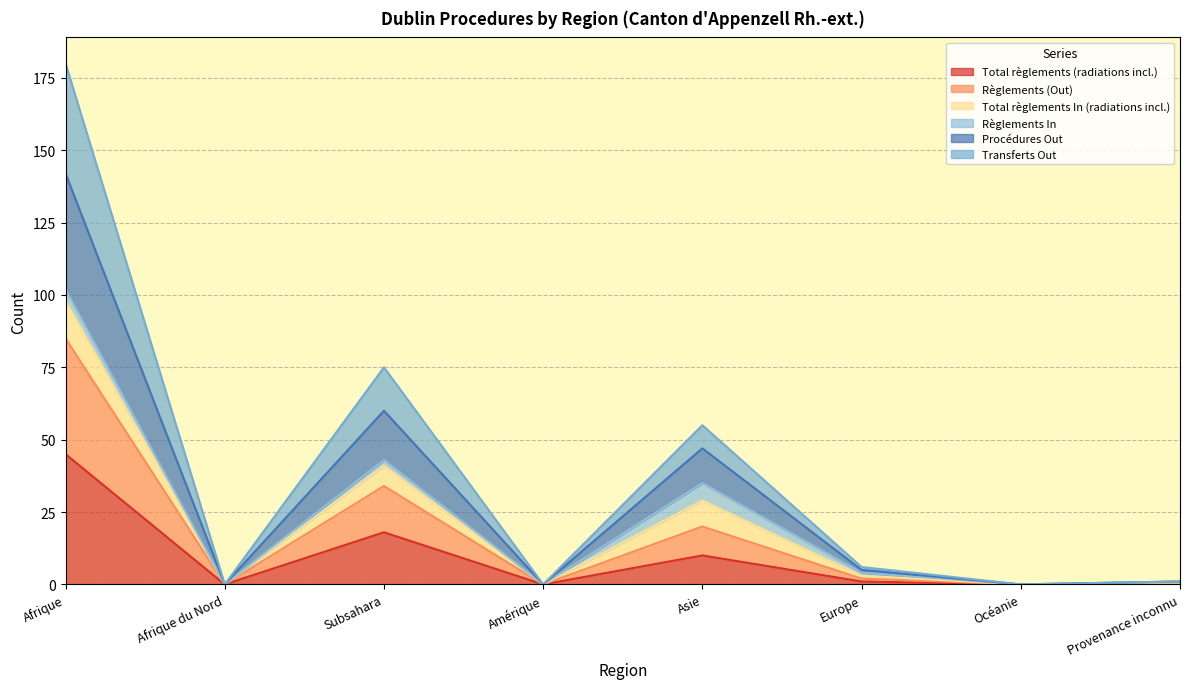

What are all the series names shown in the legend?

Total règlements (radiations incl.), Règlements (Out), Total règlements In (radiations incl.), Règlements In, Procédures Out, Transferts Out